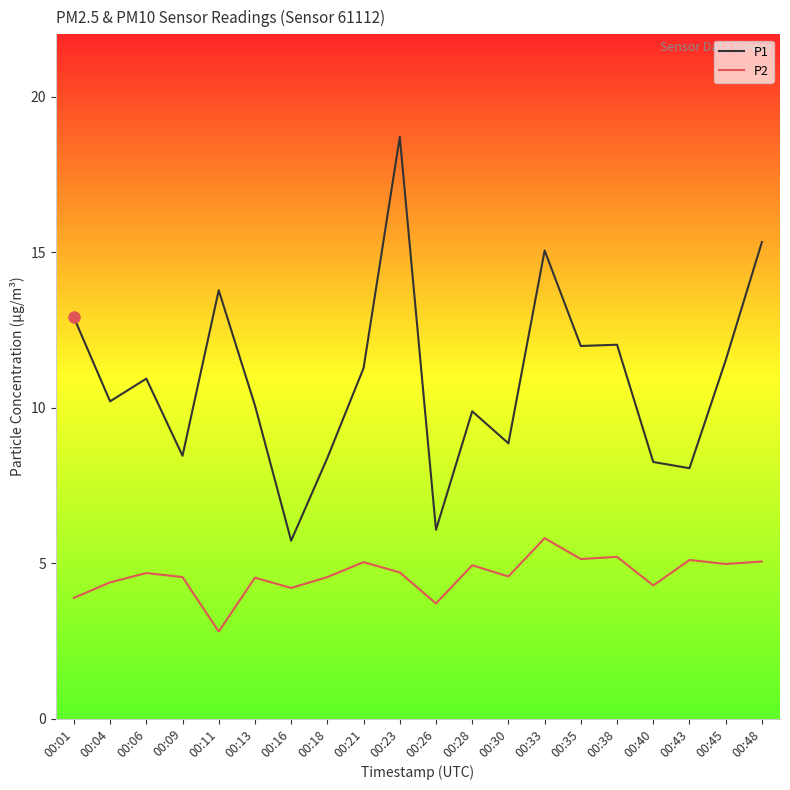

Is this an area chart (filled region under the line)?

No